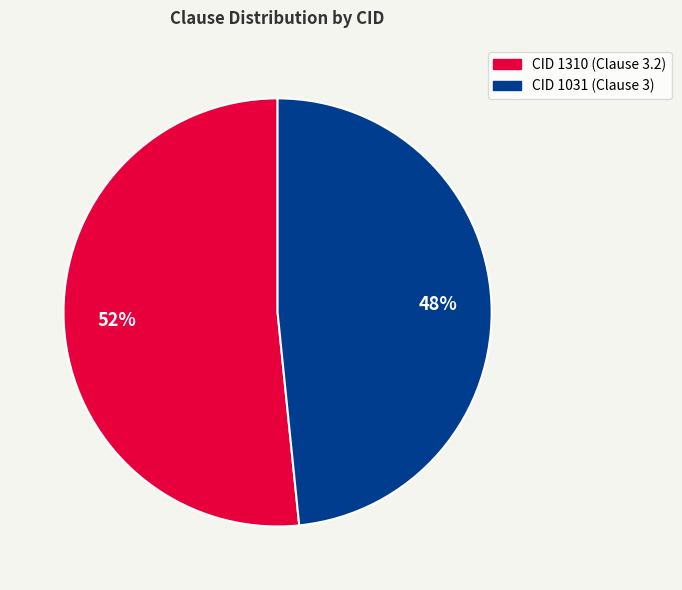

To the nearest percent, what is the combined percentage of CID 1031 (Clause 3) and CID 1310 (Clause 3.2)?

100%